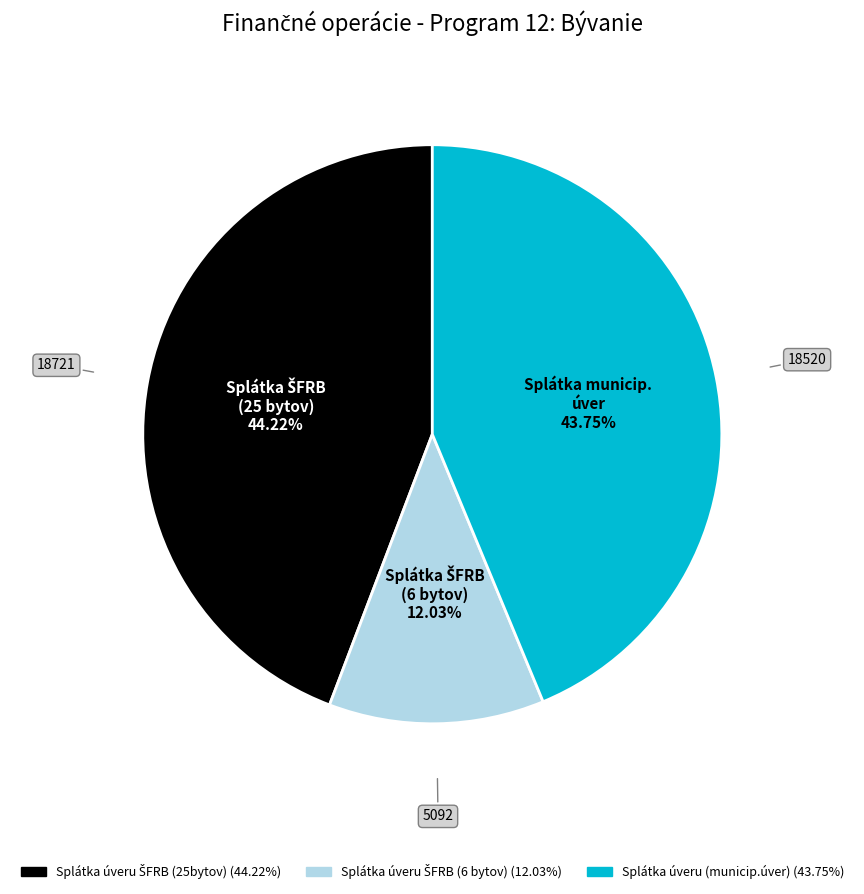

Is there any slice that represents more than half of the pie?

No